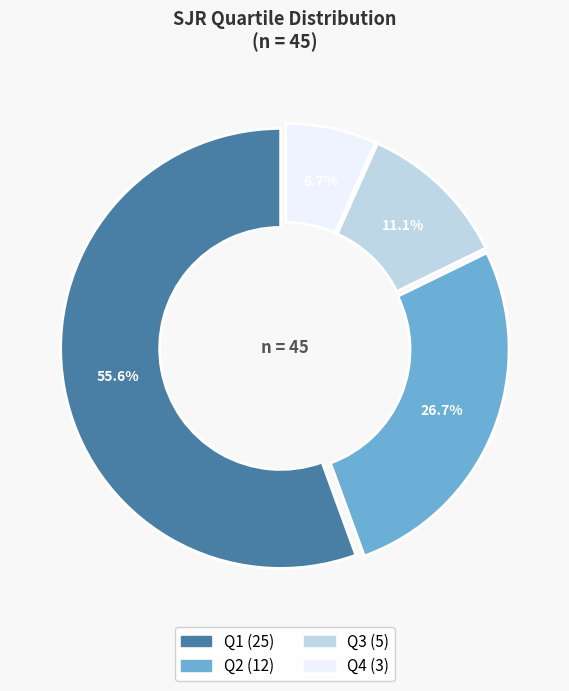

Count the number of slices in the pie.

4